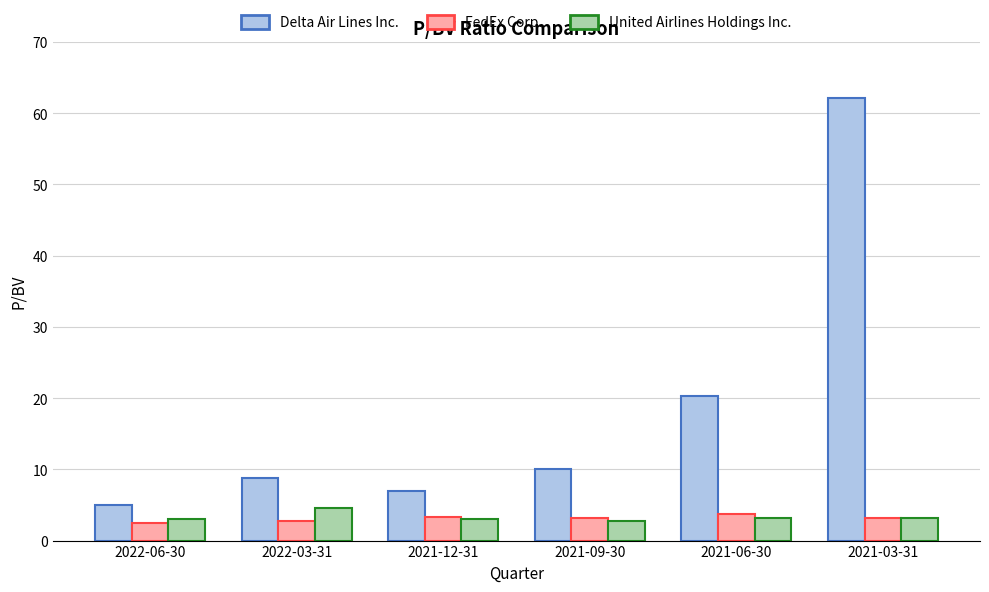

At which category is the sum across all series the highest?

2021-03-31